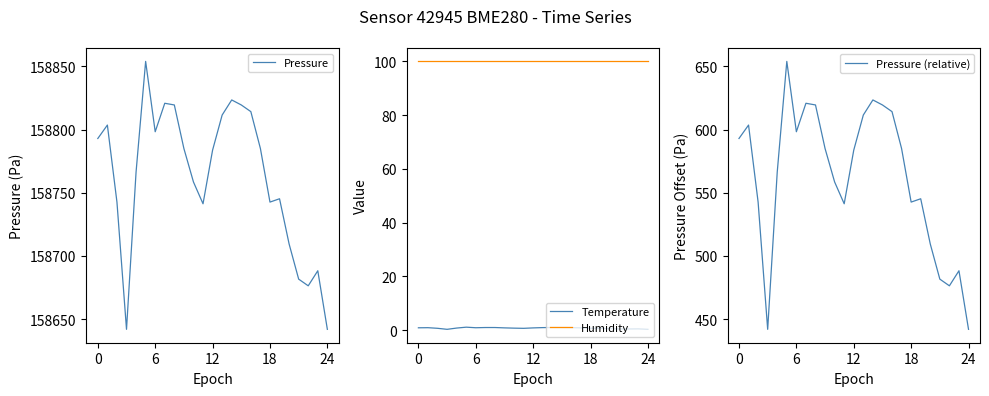

Is this an area chart (filled region under the line)?

No